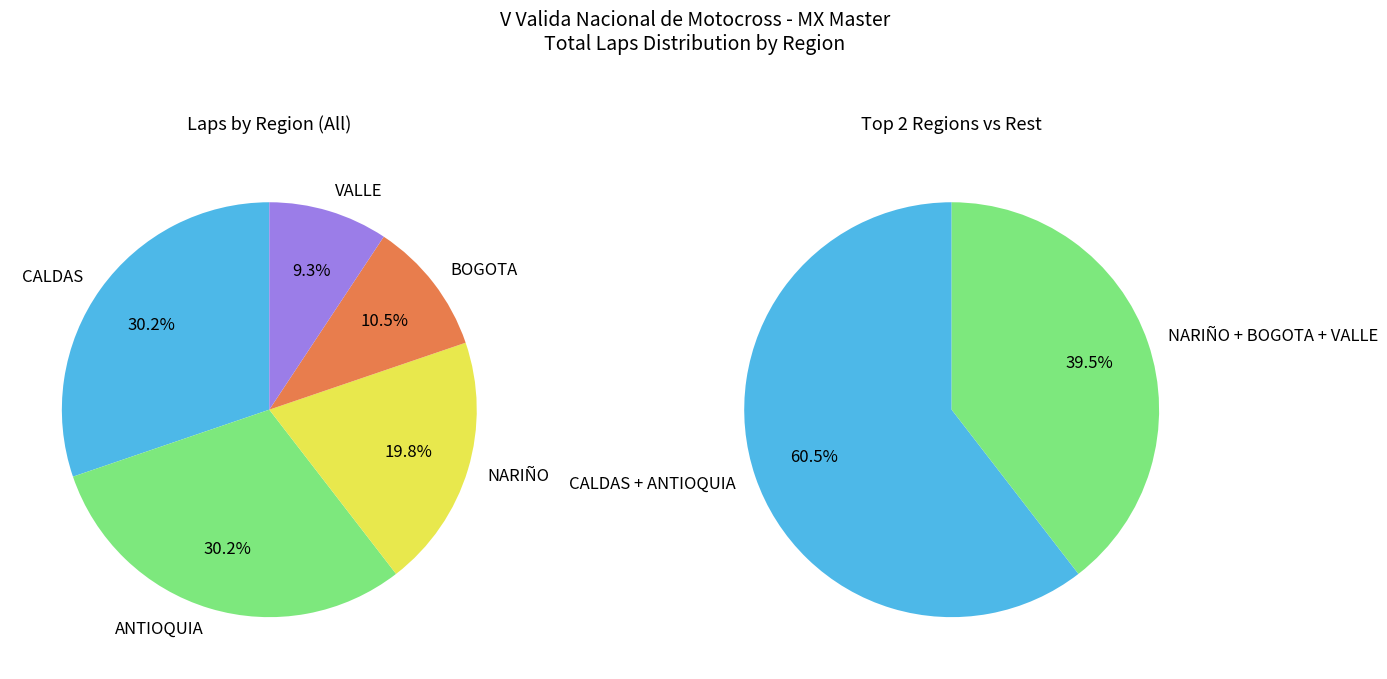

What is the ratio of the value at ANTIOQUIA to the value at CALDAS?

1.0